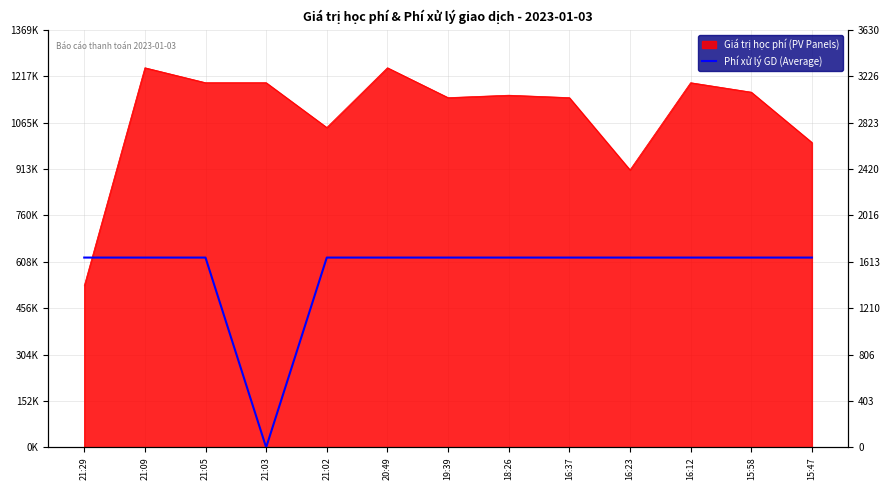

How many values are above zero?

12